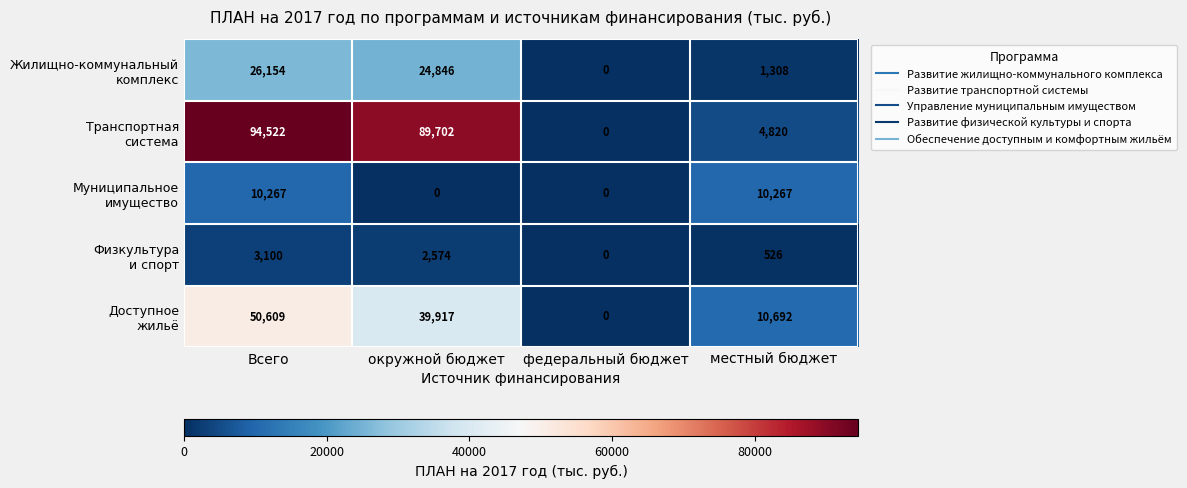

What is the spread (max minus min) of values at Всего?

91422